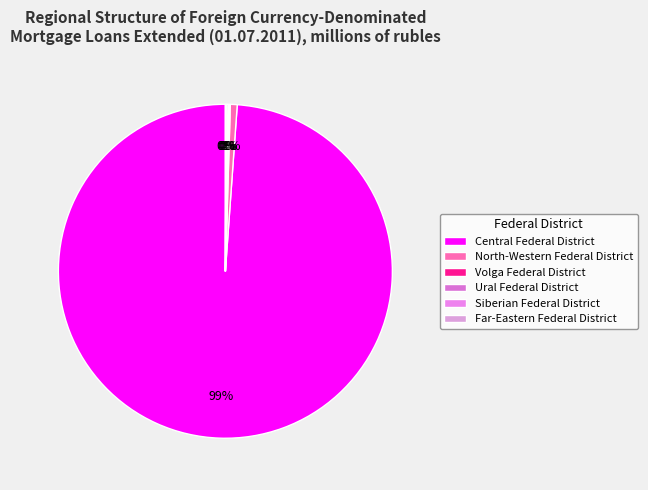

Rank the categories by value from highest to lowest.

Central Federal District, North-Western Federal District, Siberian Federal District, Volga Federal District, Ural Federal District, Far-Eastern Federal District